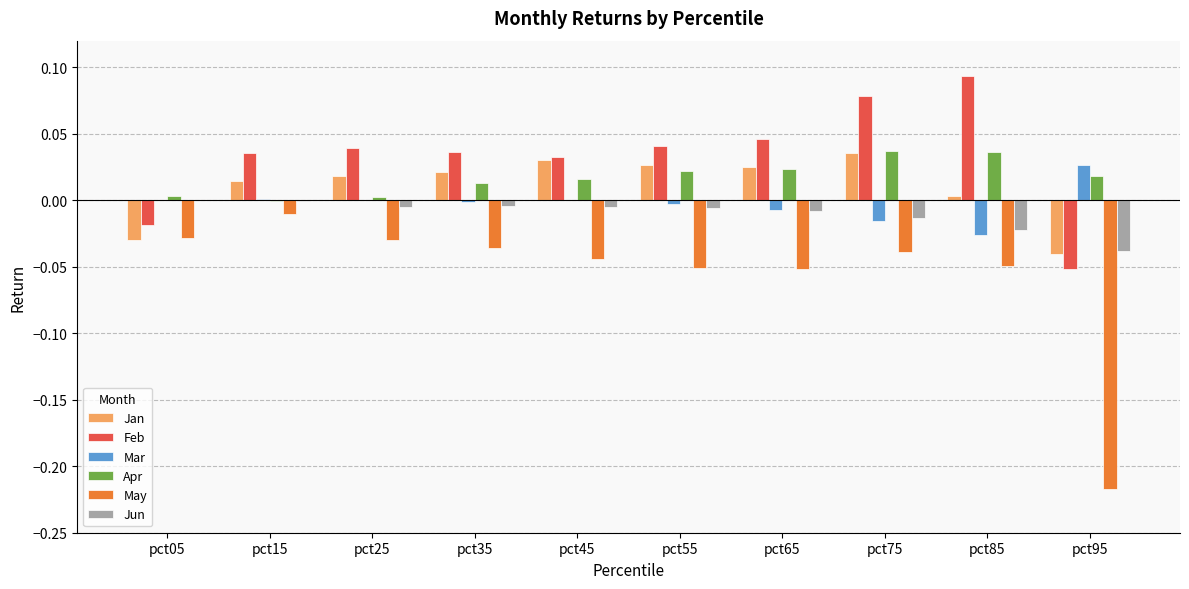

Which series has the largest total across all categories?

Feb